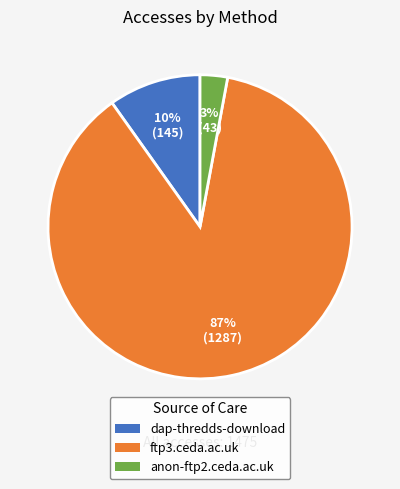

True or false: anon-ftp2.ceda.ac.uk accounts for 3% of the total.

True